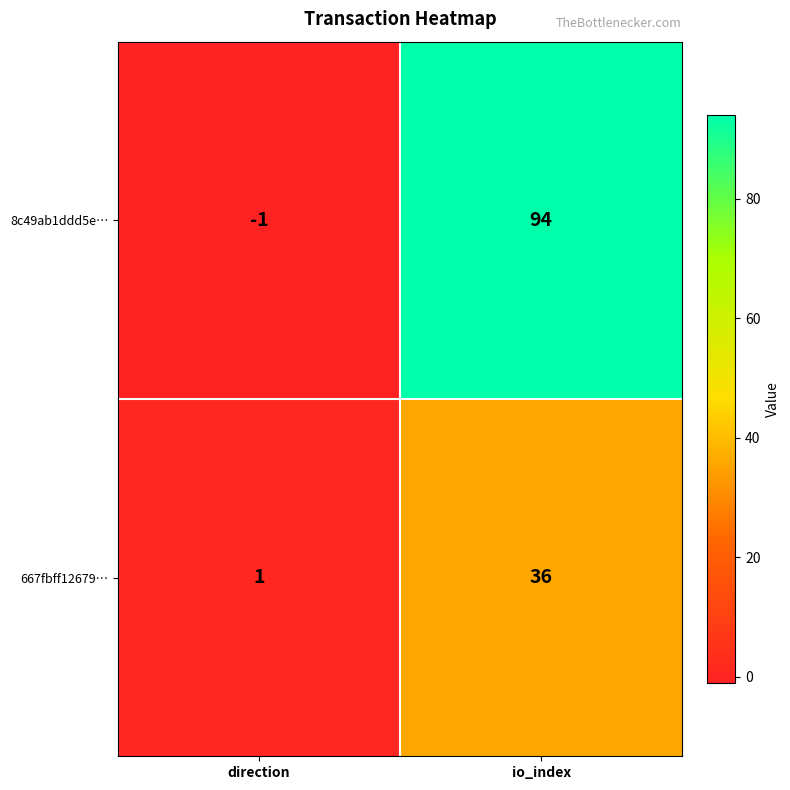

What is the difference between the 667fbff12679… values at direction and io_index?

35